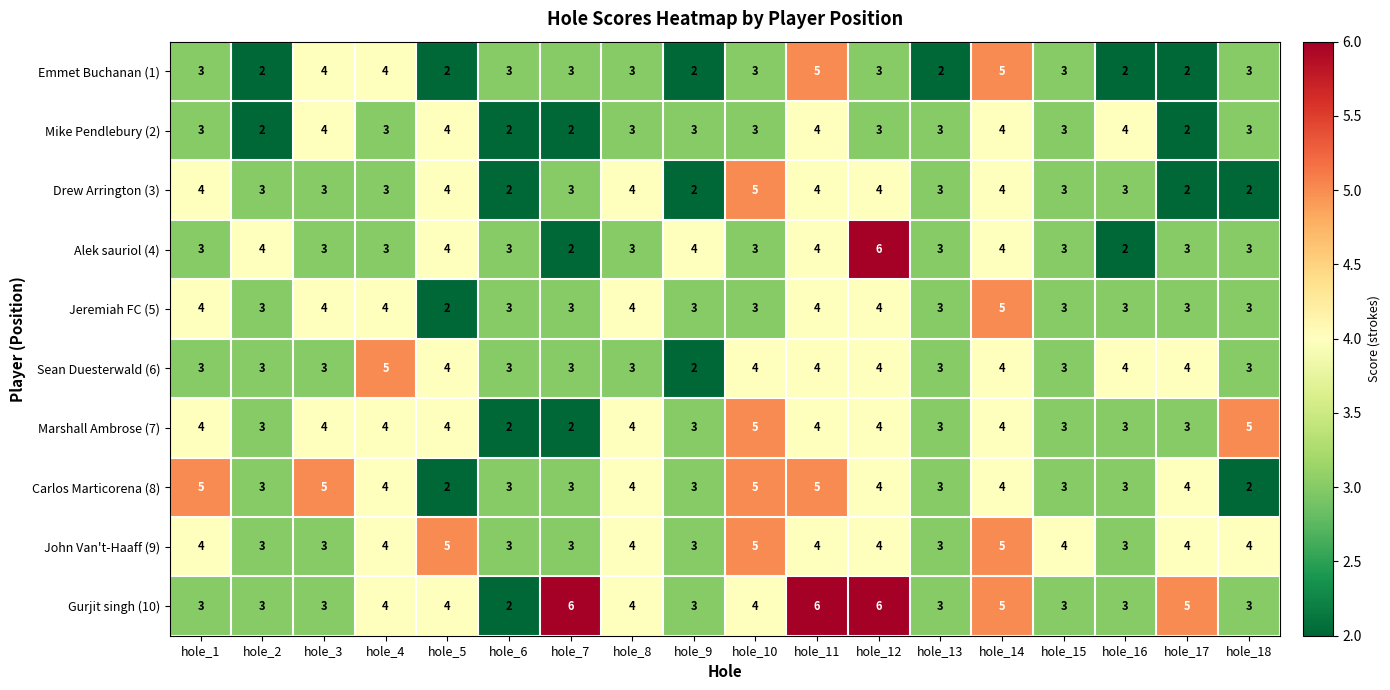

The value of Jeremiah FC (5) at hole_12 is 7. True or false?

False